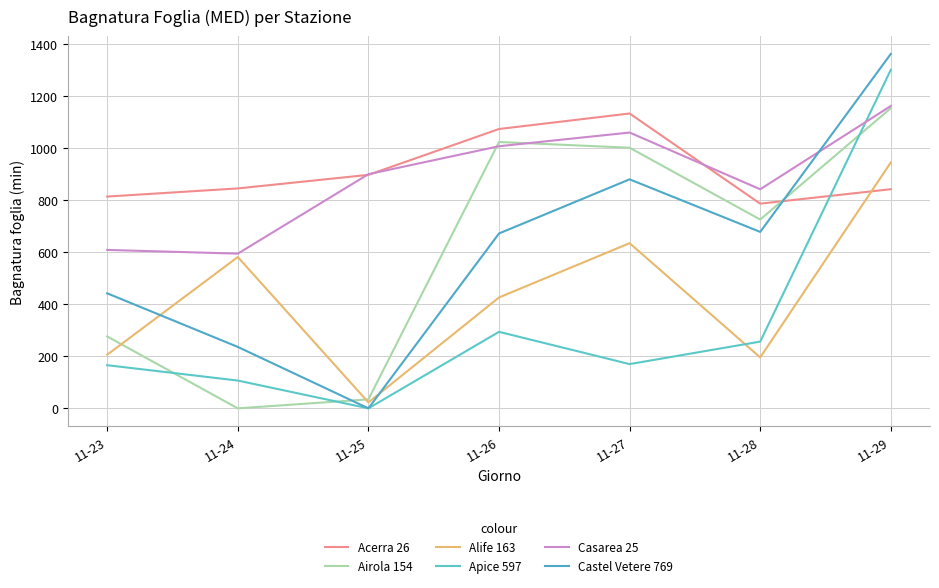

True or false: Castel Vetere 769 and Apice 597 cross at least once.

False